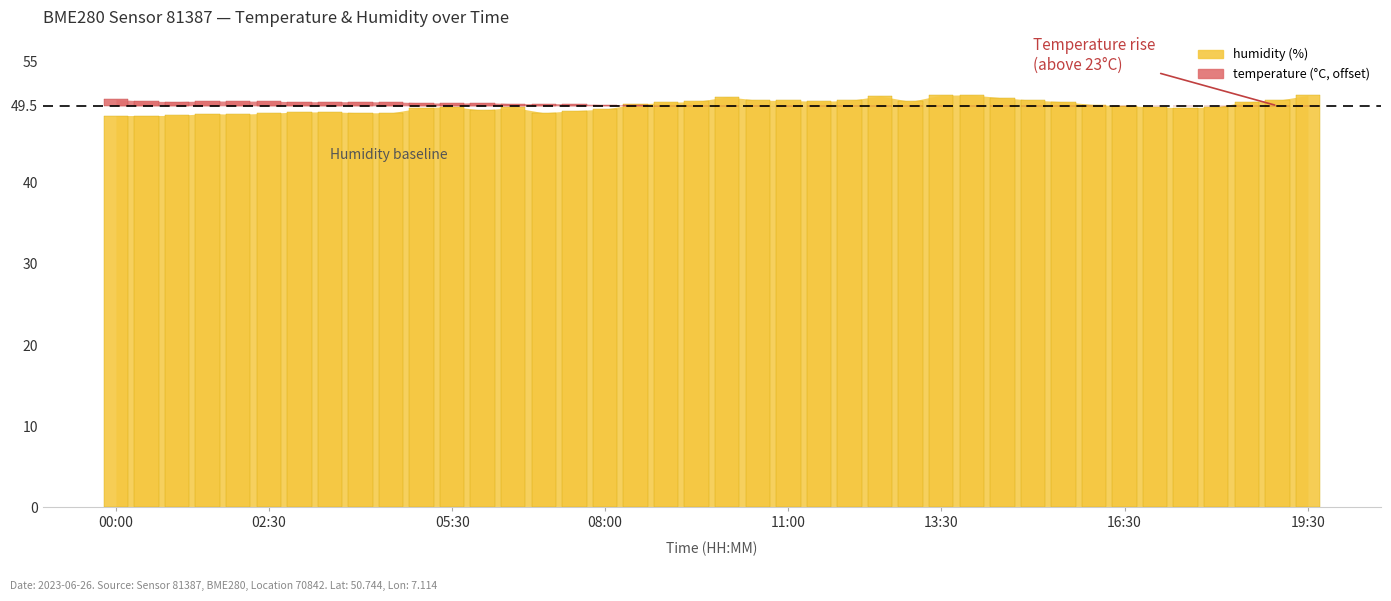

What value does the data have at 07:30?

48.9